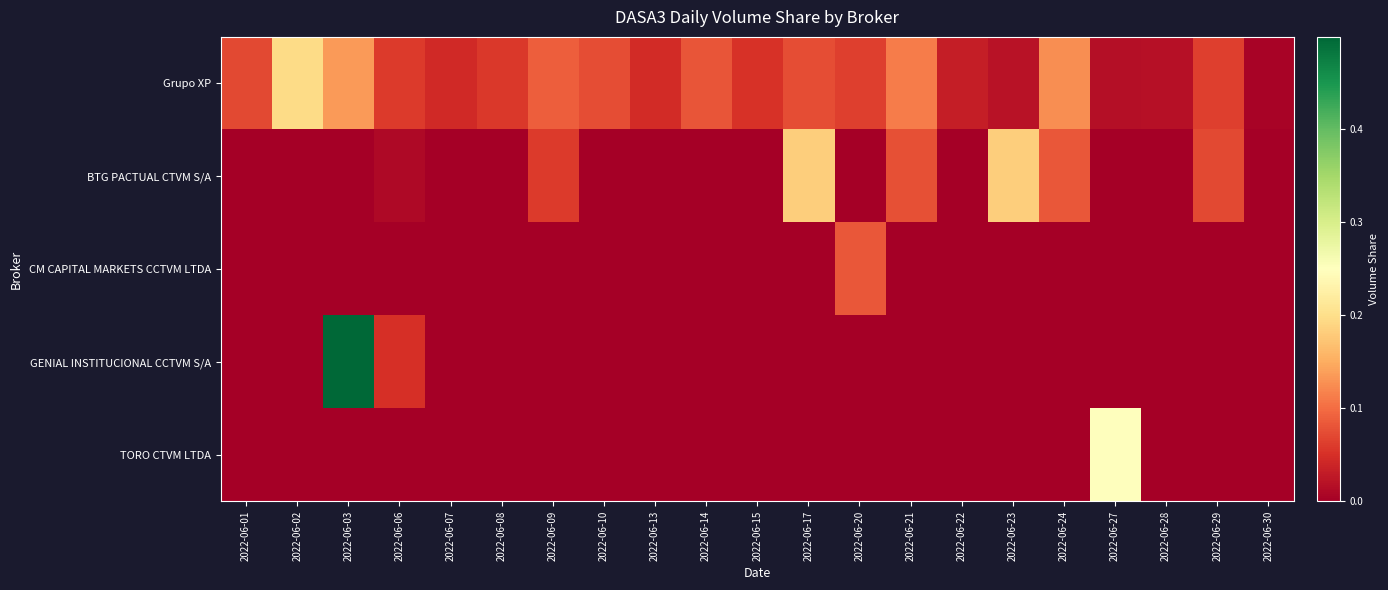

Which series has the largest total across all categories?

Grupo XP